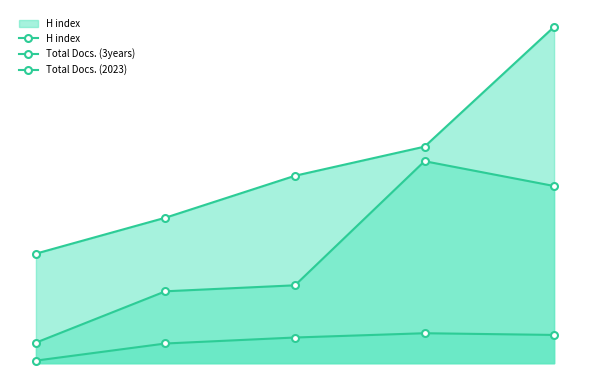

Rank the series at Rank 4 from lowest to highest value.

Total Docs. (2023), Total Docs. (3years), H index